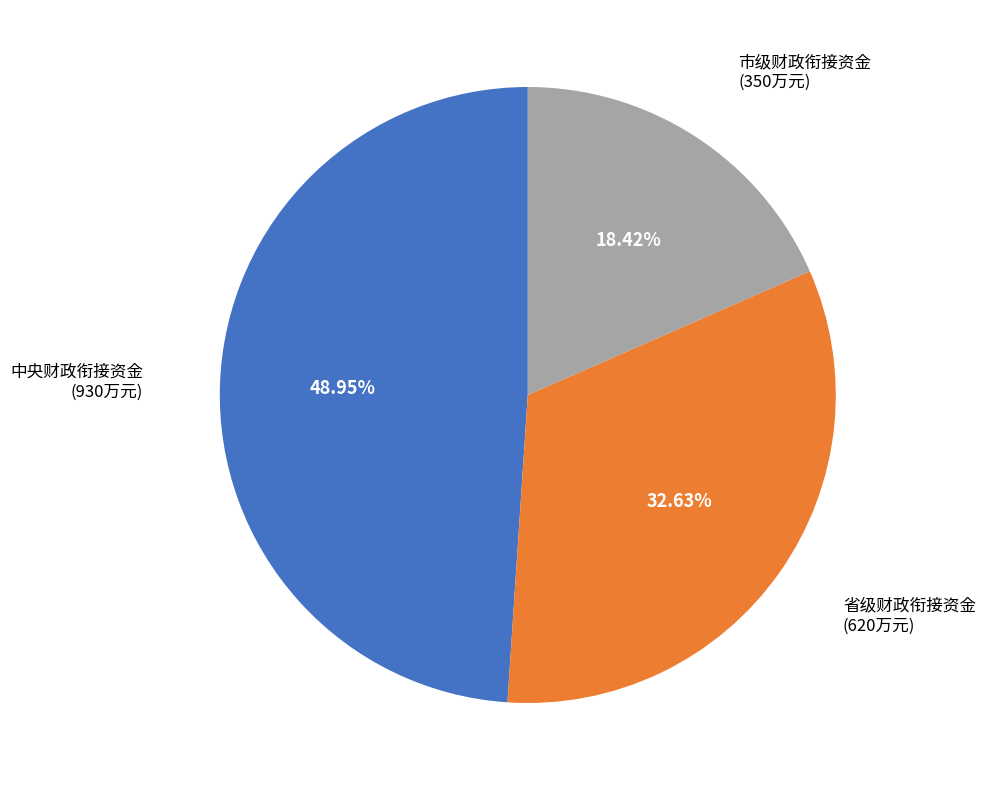

Is there any slice that represents more than half of the pie?

No